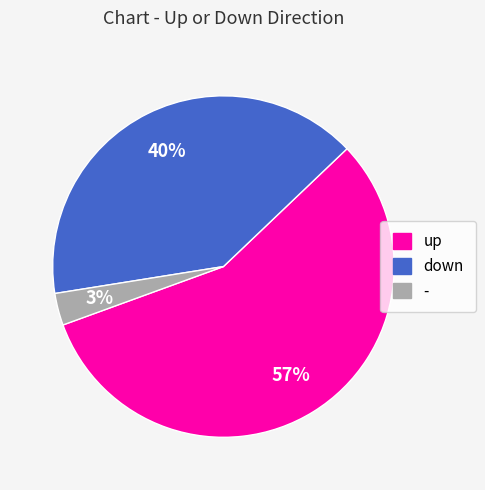

How many segments does this pie chart have?

3